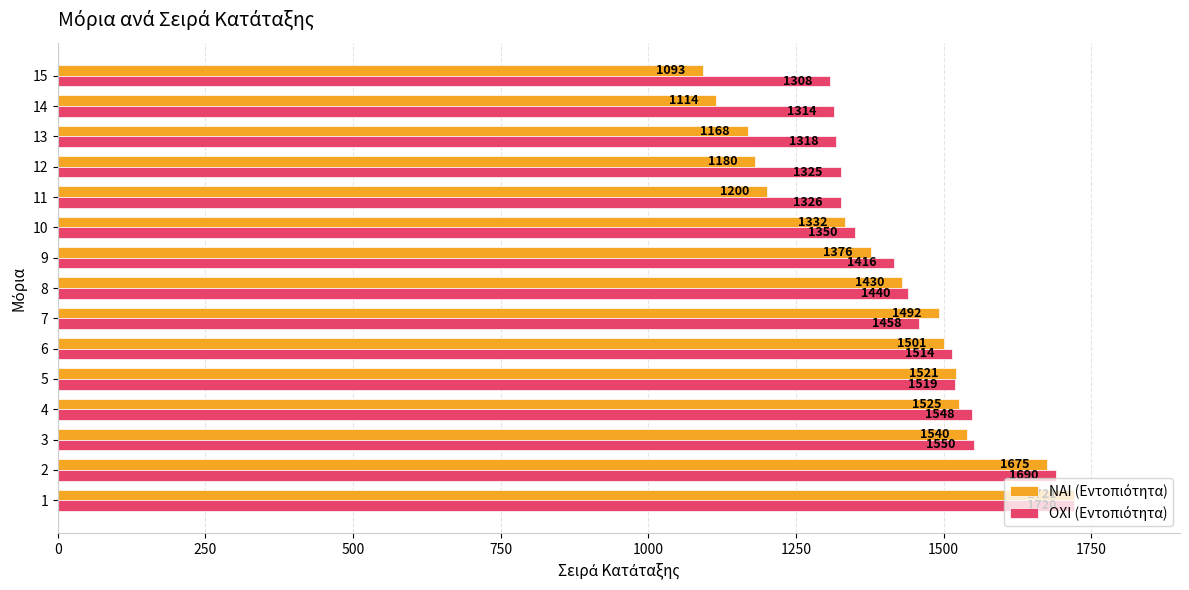

What is the spread (max minus min) of values at 1?

1.0